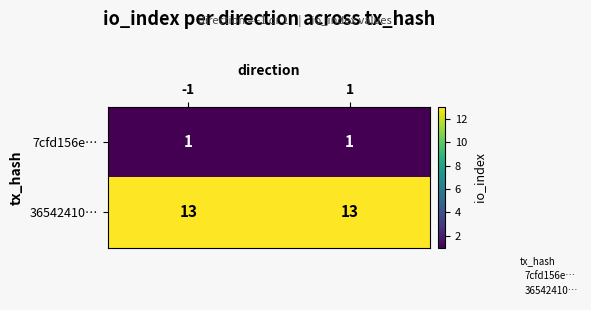

Rank the series by their maximum value, from lowest to highest.

7cfd156e…, 36542410…